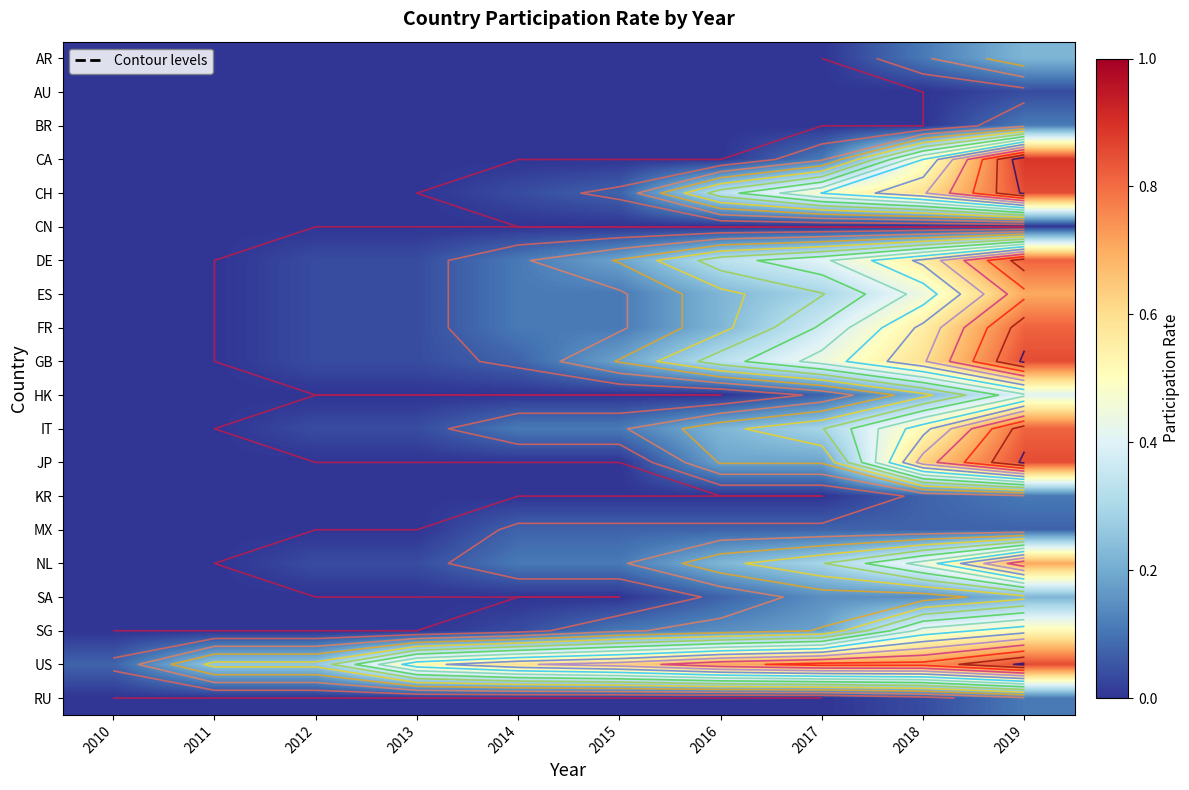

Rank the series at 2014 from lowest to highest value.

AR, AU, BR, CA, CN, HK, JP, KR, SA, RU, SG, CH, GB, MX, DE, ES, FR, IT, NL, US